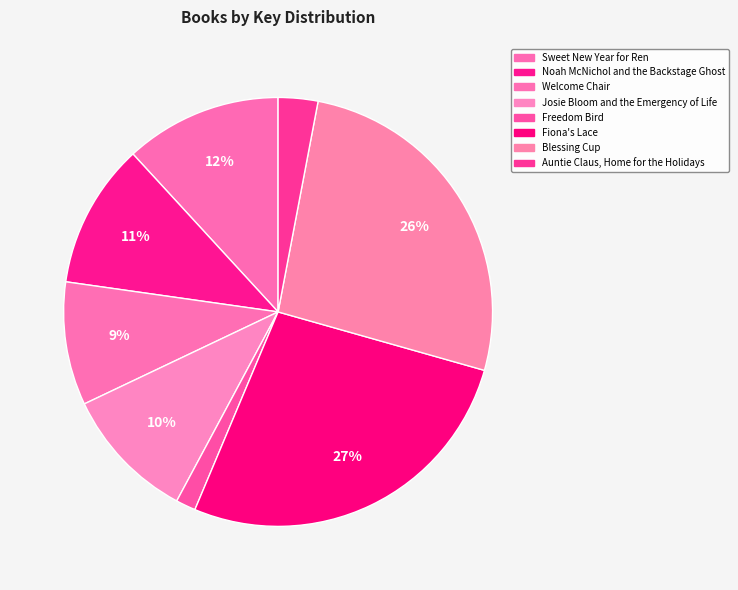

How many segments does this pie chart have?

8